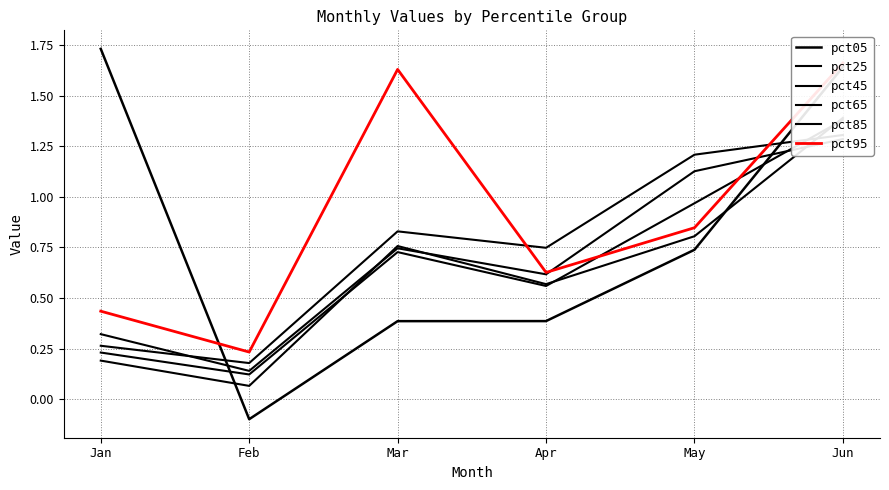

Which has a higher value, May or Apr?

May